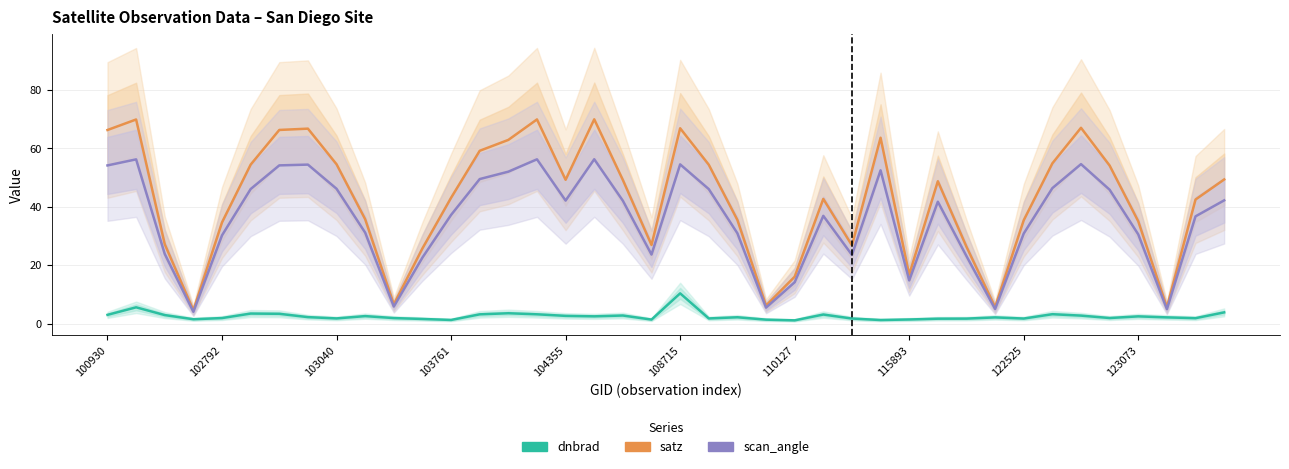

Reading left to right, what are all the values shown in this chart?

dnbrad: 3.0	5.6	3.0	1.5	1.9	3.5	3.4	2.3	1.8	2.6	1.9	1.6	1.3	3.2	3.6	3.2	2.7	2.5	2.8	1.4	10.4	1.8	2.2	1.4	1.2	3.1	1.8	1.3	1.5	1.7	1.8	2.2	1.8	3.3	2.8	2.0	2.5	2.2	1.9	3.9
satz: 66.3	69.9	27.2	4.6	34.7	54.5	66.3	66.8	54.6	35.8	6.6	25.8	43.1	59.2	62.9	69.9	49.3	70.0	49.2	27.0	66.9	54.4	35.5	6.2	16.1	42.7	26.8	63.7	16.8	48.8	26.4	5.7	35.4	54.9	67.1	54.2	35.1	5.6	42.5	49.4
scan_angle: 54.2	56.3	23.9	4.1	30.3	46.1	54.2	54.5	46.2	31.2	5.9	22.7	37.3	49.5	52.1	56.3	42.2	56.3	42.1	23.7	54.6	46.1	31.0	5.5	14.2	36.9	23.6	52.5	14.8	41.8	23.2	5.0	30.9	46.4	54.6	45.9	30.6	5.0	36.8	42.2